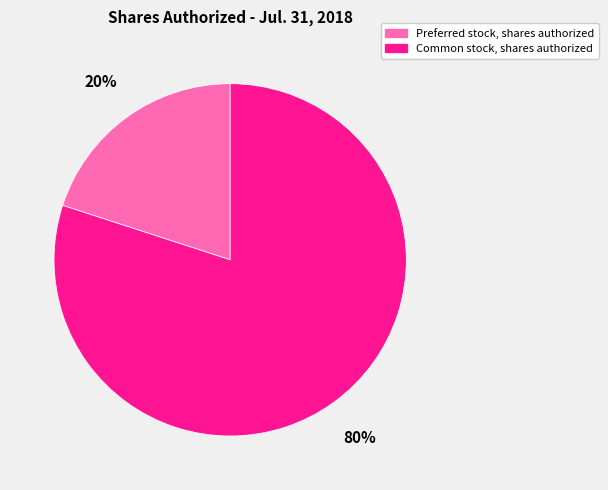

Combined, do Preferred stock, shares authorized and Common stock, shares authorized account for over 50%?

Yes